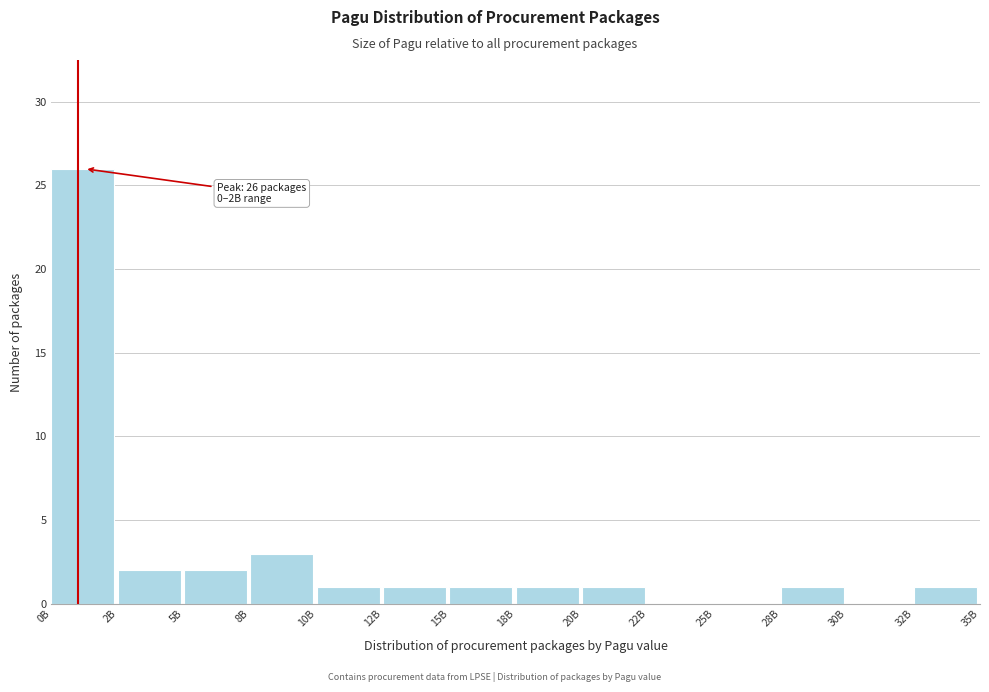

Reading left to right, what are all the values shown in this chart?

0B=26	2B=2	5B=2	8B=3	10B=1	12B=1	15B=1	18B=1	20B=1	22B=0	25B=0	28B=1	30B=0	32B=1